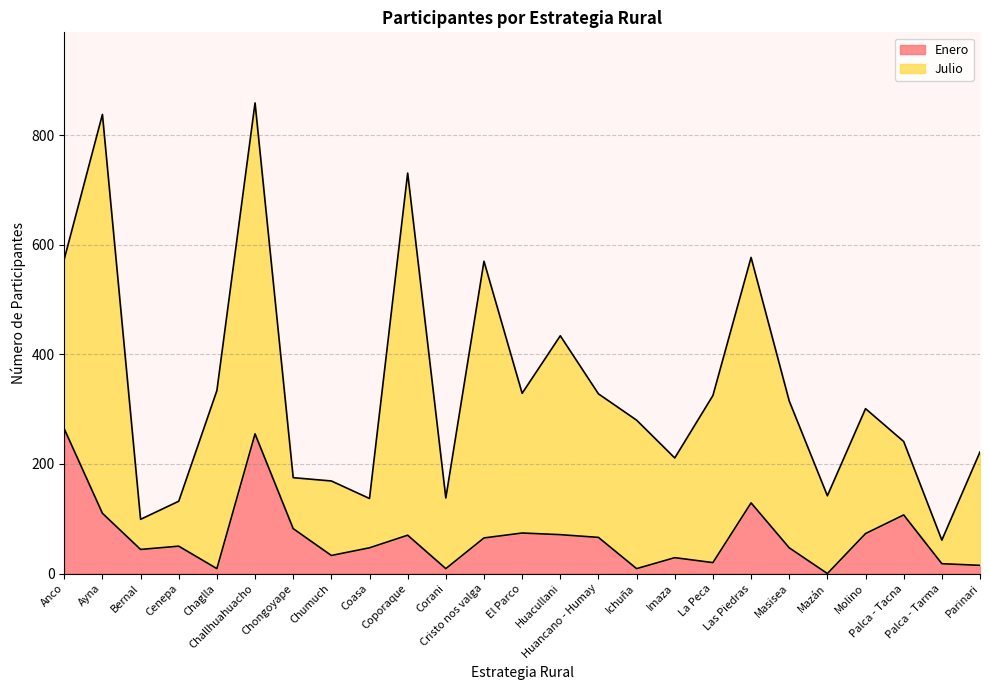

What is the sum of all values?

1696